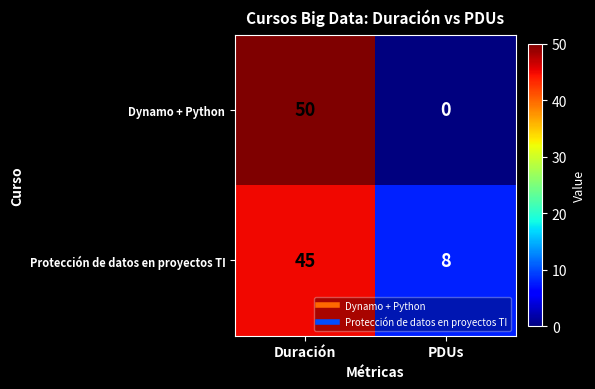

Reading left to right, extract all data points from this chart.

Dynamo + Python: Duración=50	PDUs=0
Protección de datos en proyectos TI: Duración=45	PDUs=8